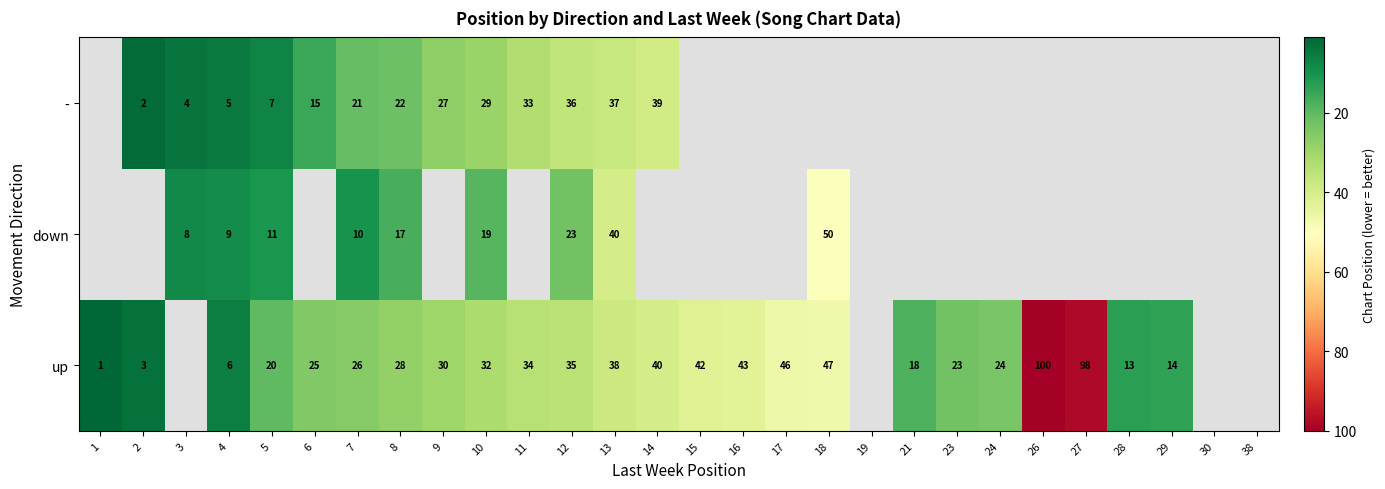

What is the total value across all series at 12?

94